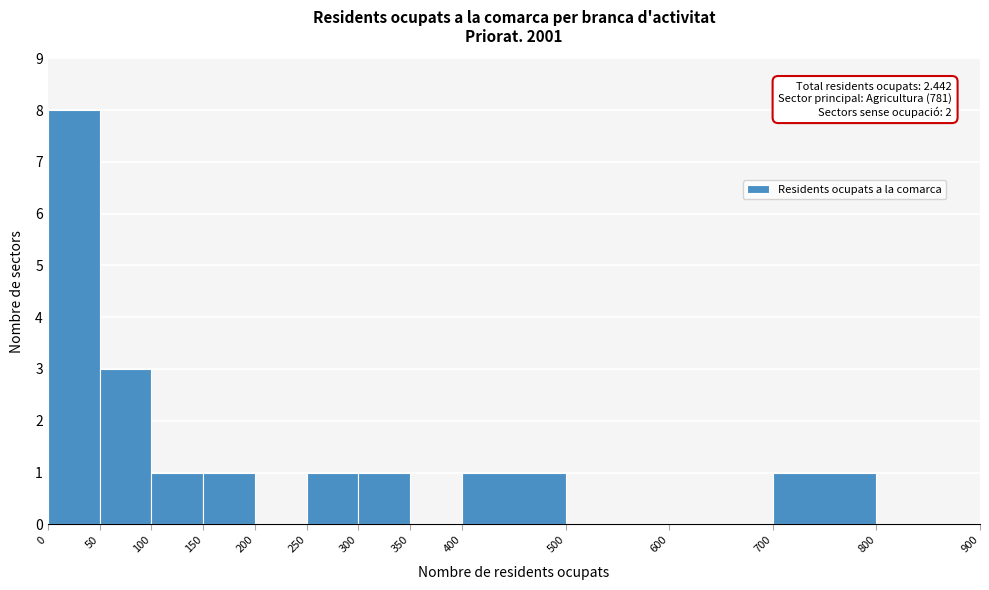

Which range on the x-axis has the tallest bar?

0 to 50